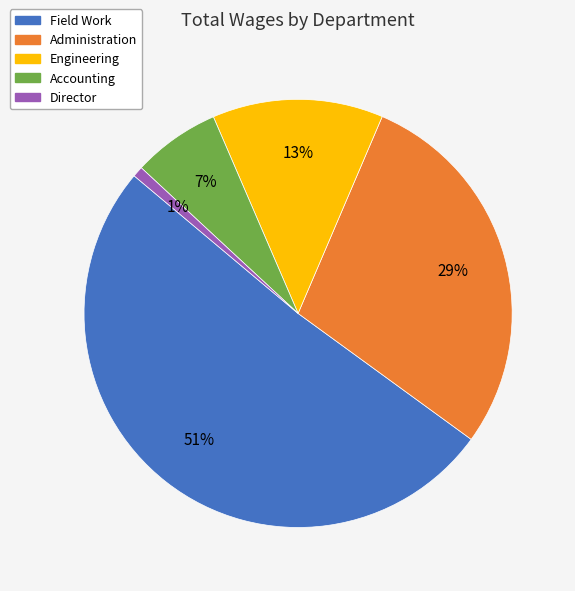

Which category has the smallest portion of the pie?

Director